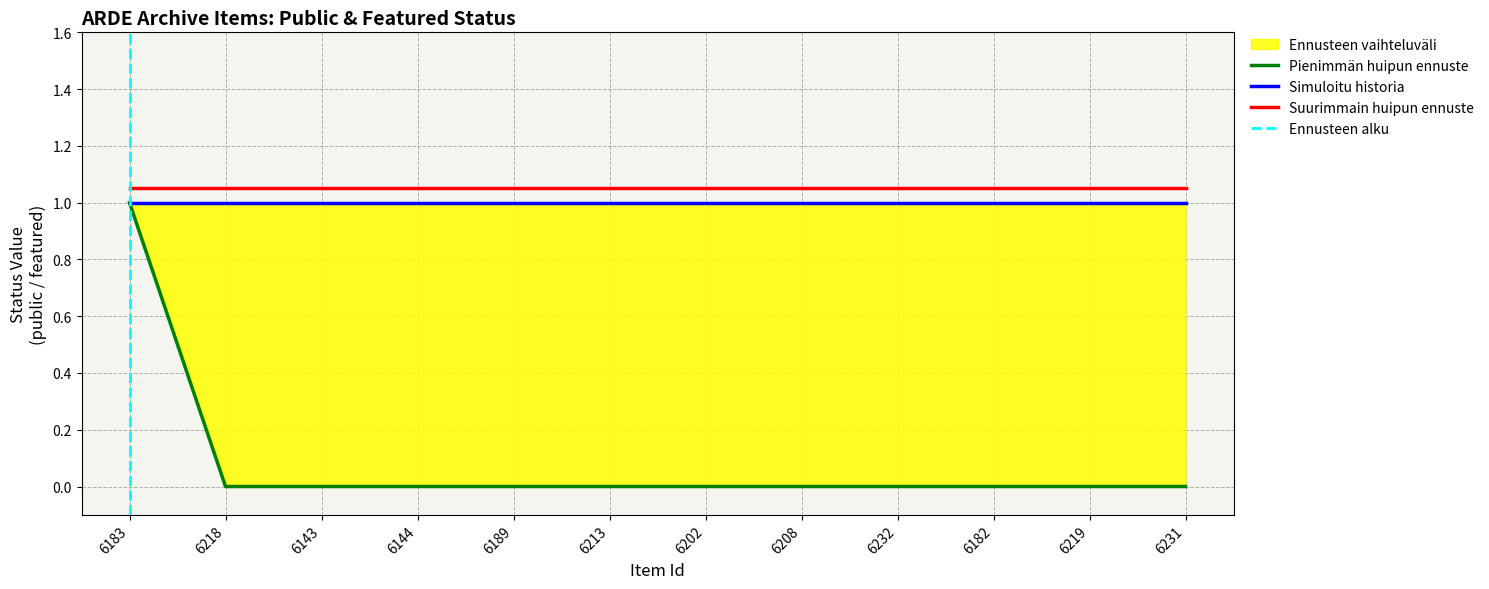

Reading left to right, what are all the values shown in this chart?

1	0	0	0	0	0	0	0	0	0	0	0